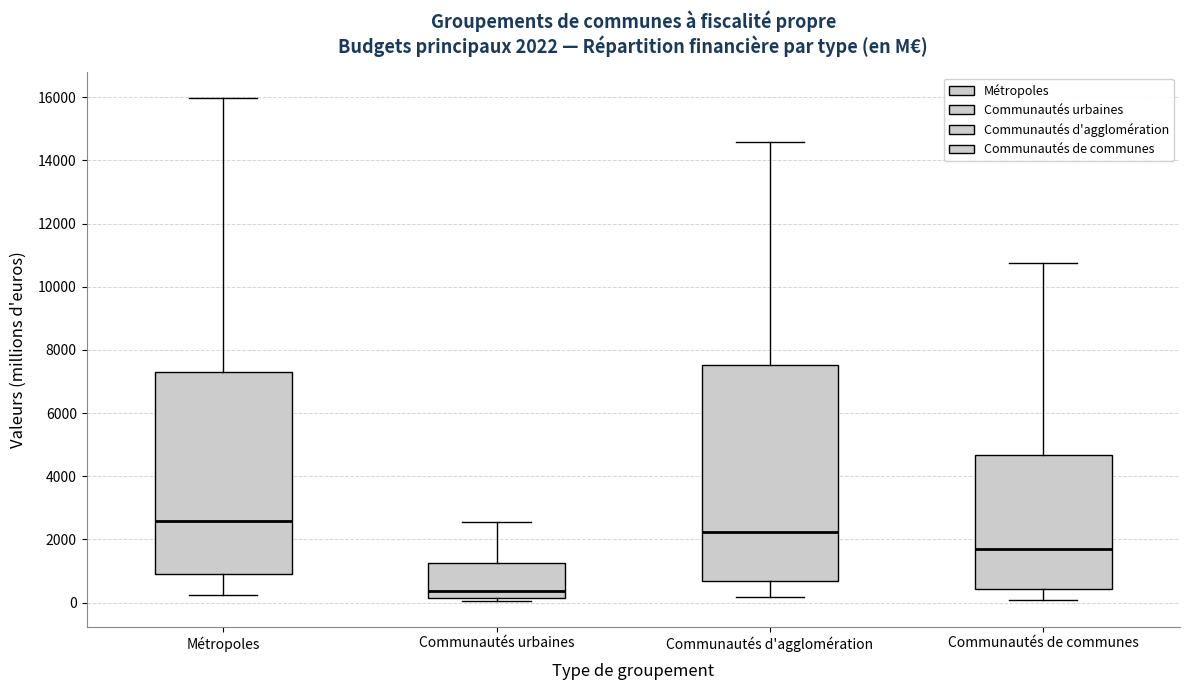

Which box is the tallest, from its lower edge to its upper edge?

Communautés d'agglomération